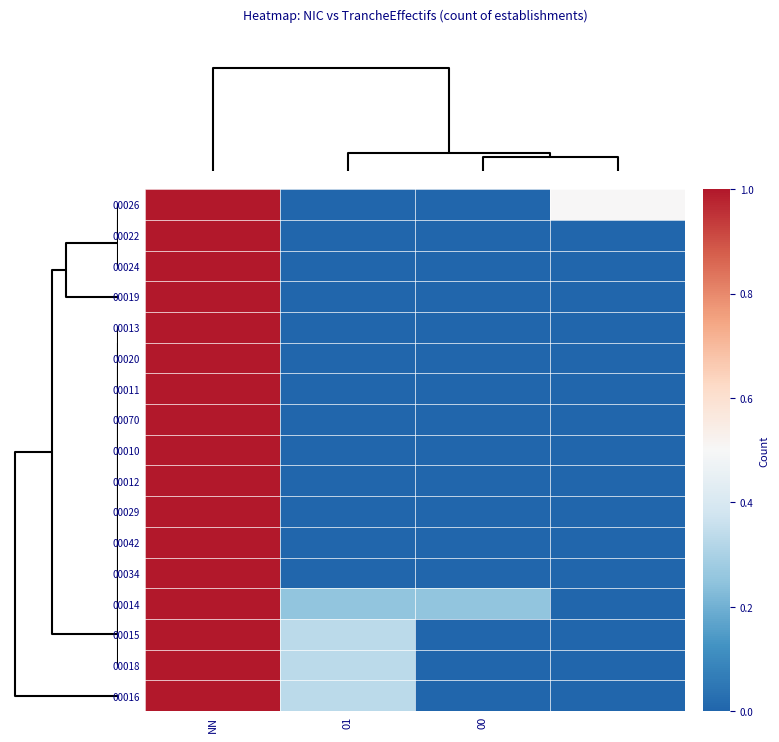

Reading left to right, extract all data points from this chart.

00026: 1.0	0.0	0.0	0.5
00022: 1.0	0.0	0.0	0.0
00024: 1.0	0.0	0.0	0.0
00019: 1.0	0.0	0.0	0.0
00013: 1.0	0.0	0.0	0.0
00020: 1.0	0.0	0.0	0.0
00011: 1.0	0.0	0.0	0.0
00070: 1.0	0.0	0.0	0.0
00010: 1.0	0.0	0.0	0.0
00012: 1.0	0.0	0.0	0.0
00029: 1.0	0.0	0.0	0.0
00042: 1.0	0.0	0.0	0.0
00034: 1.0	0.0	0.0	0.0
00014: 1.0	0.2	0.2	0.0
00015: 1.0	0.3	0.0	0.0
00018: 1.0	0.3	0.0	0.0
00016: 1.0	0.3	0.0	0.0